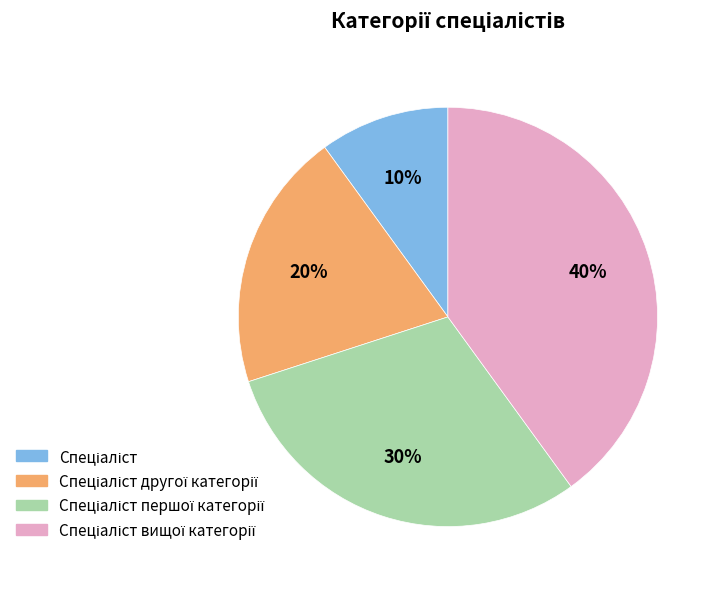

To the nearest percent, what is the difference between the largest and smallest slice percentages?

30%